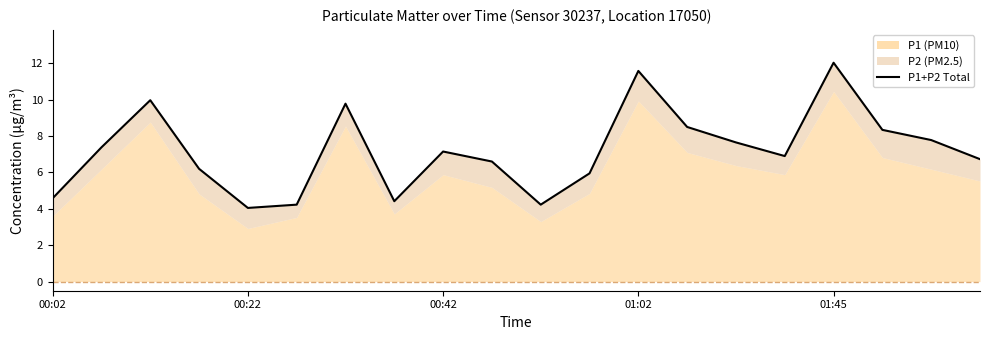

How many interior local valleys (lower than both neighbors) does the data have?

4